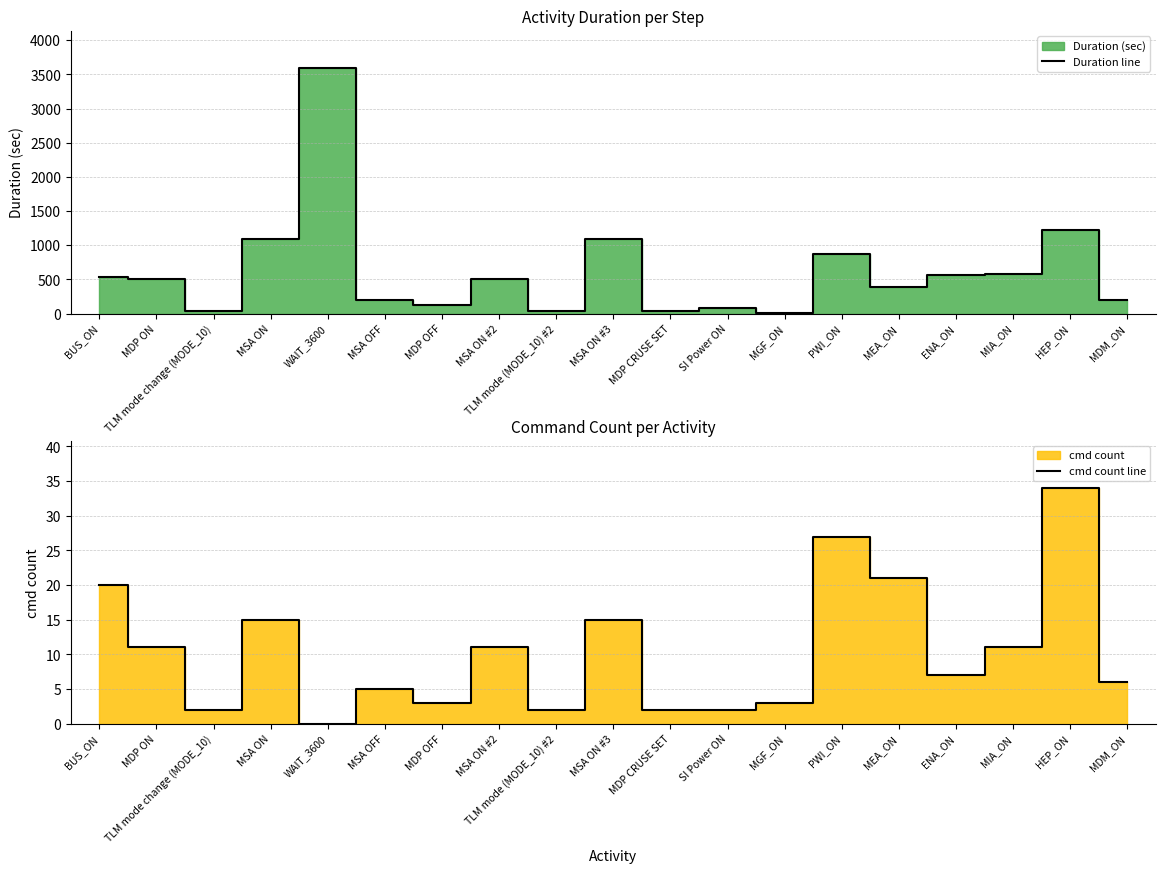

How many values in cmd count line are above zero?

18